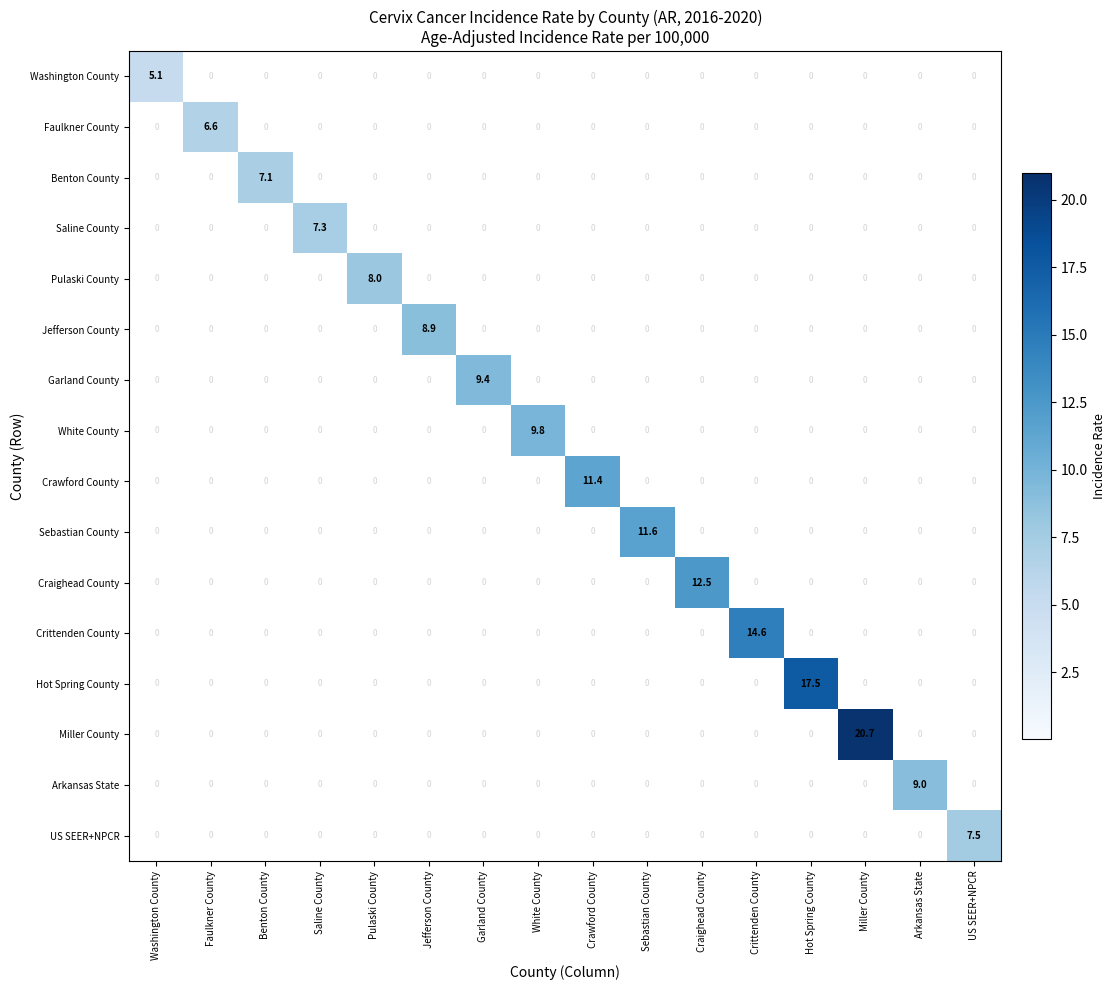

What is the maximum value for White County?

9.8